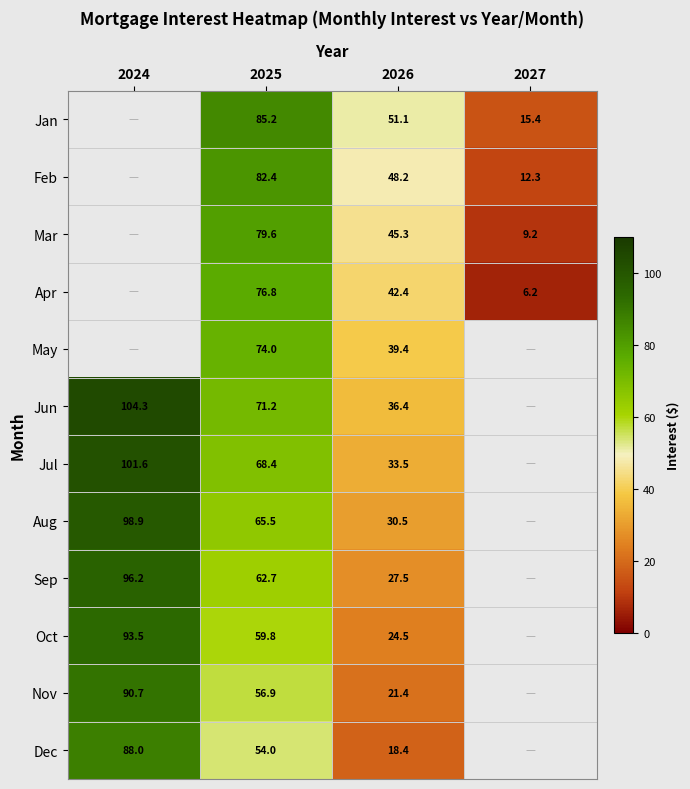

At 2025, list the series in order from largest to smallest.

Jan, Feb, Mar, Apr, May, Jun, Jul, Aug, Sep, Oct, Nov, Dec